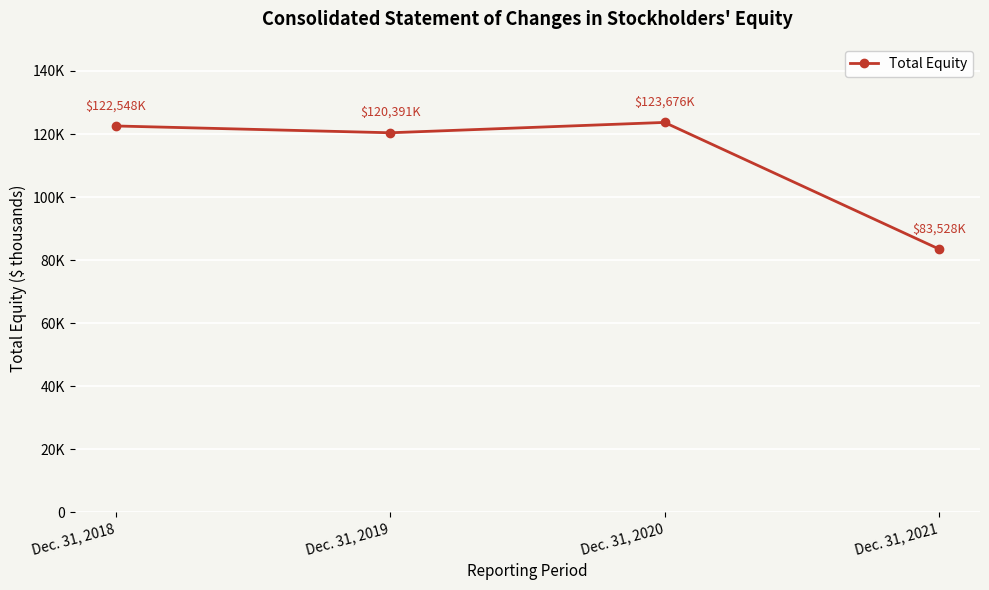

Does the chart have visible grid lines?

Yes